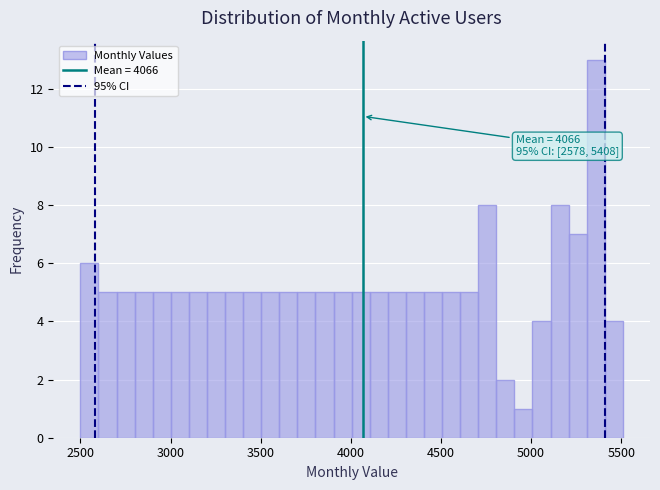

Read against the x-axis, roughly where is the centre of the tallest bar?

5350